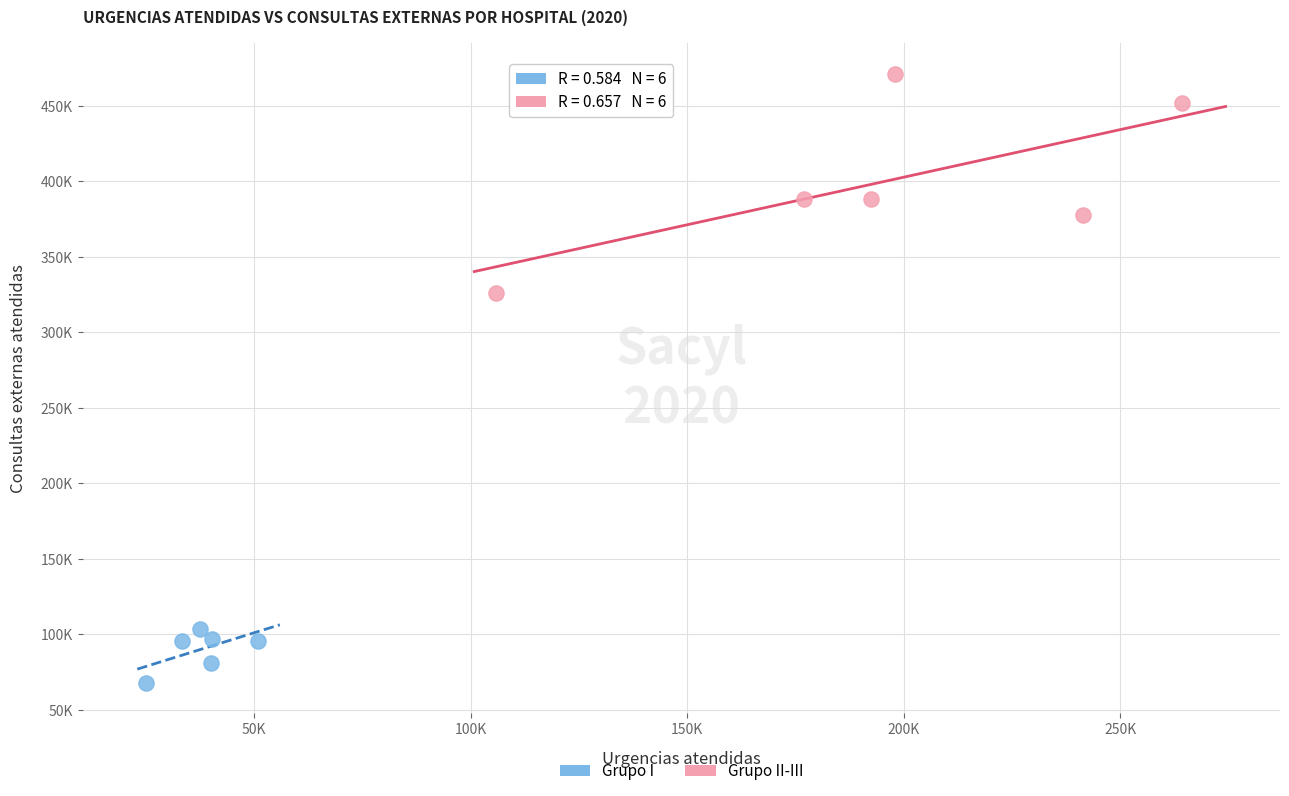

What are all the series names shown in the legend?

Grupo I, Grupo II-III